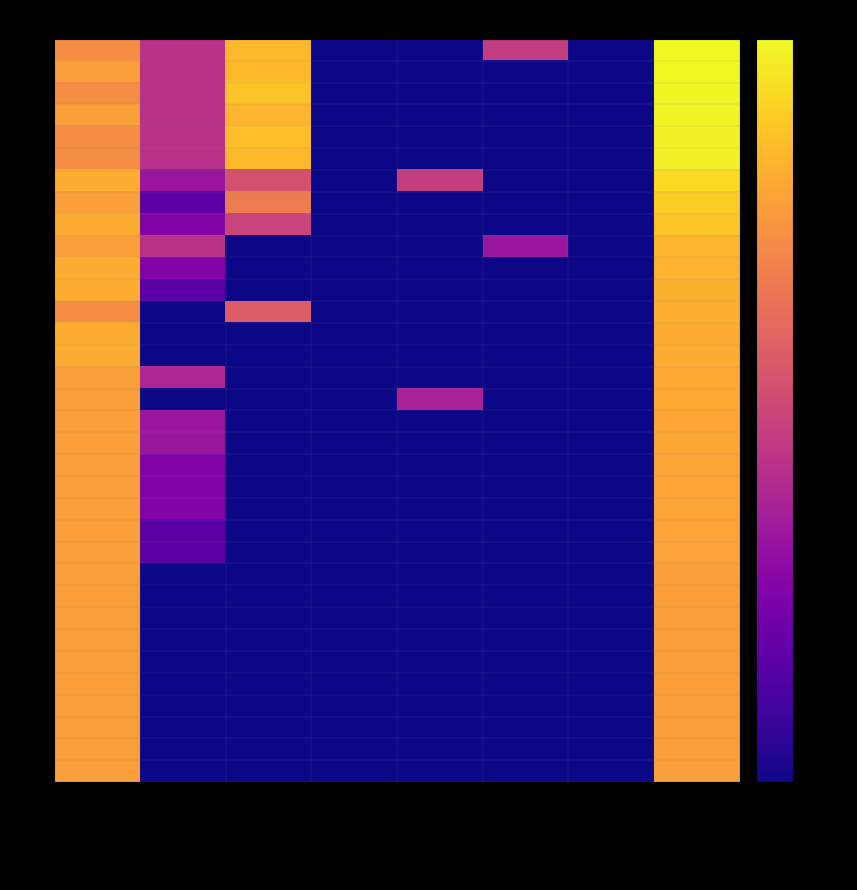

What is the spread (max minus min) of values at FFAA?

5.9